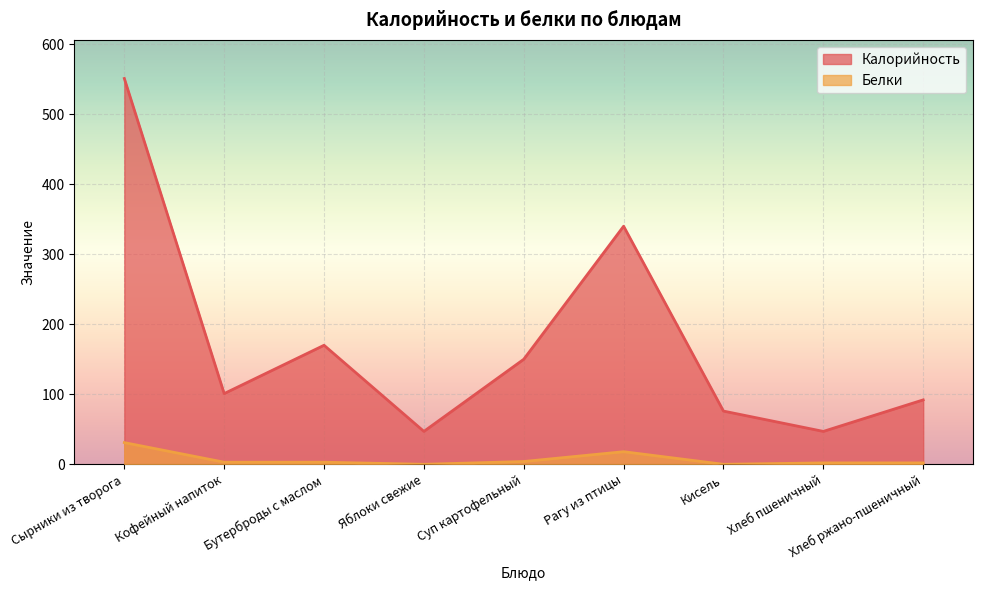

What is the average value of the Белки series?

7